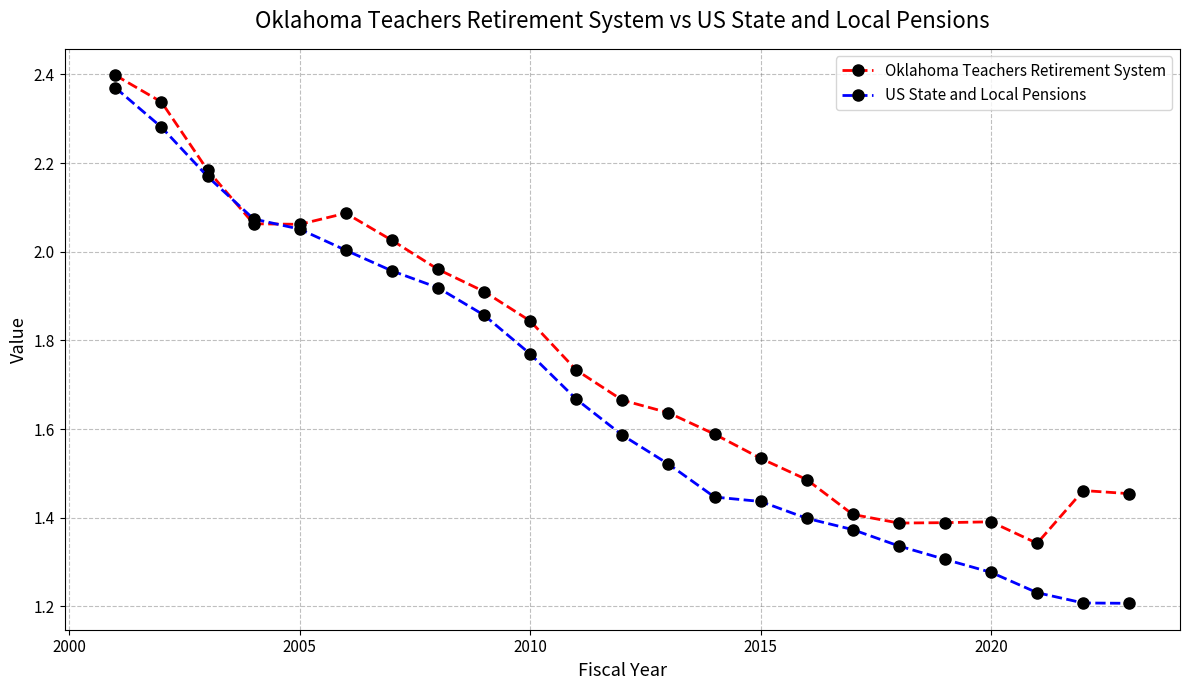

At how many categories does at least one series exceed 2?

7